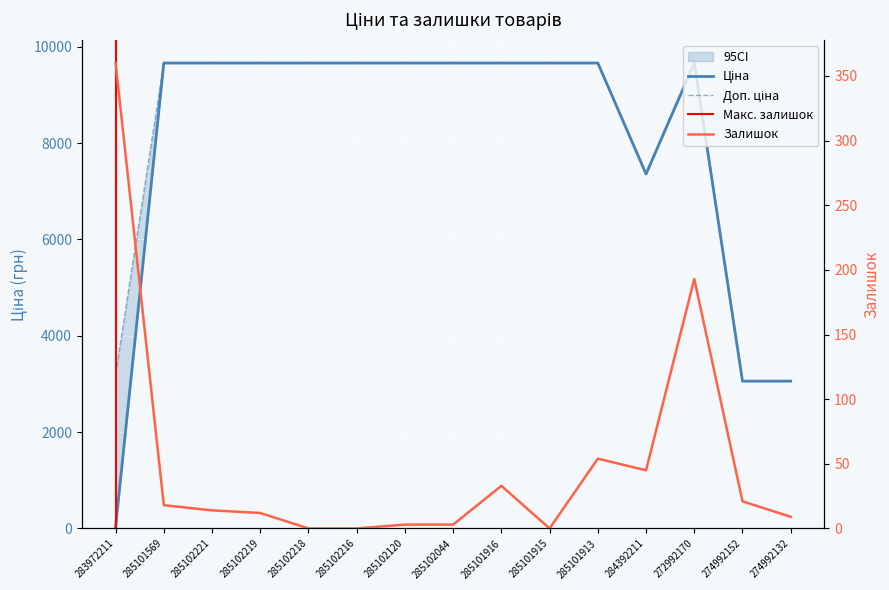

At which label does Доп. ціна first exceed 9664?

285101569